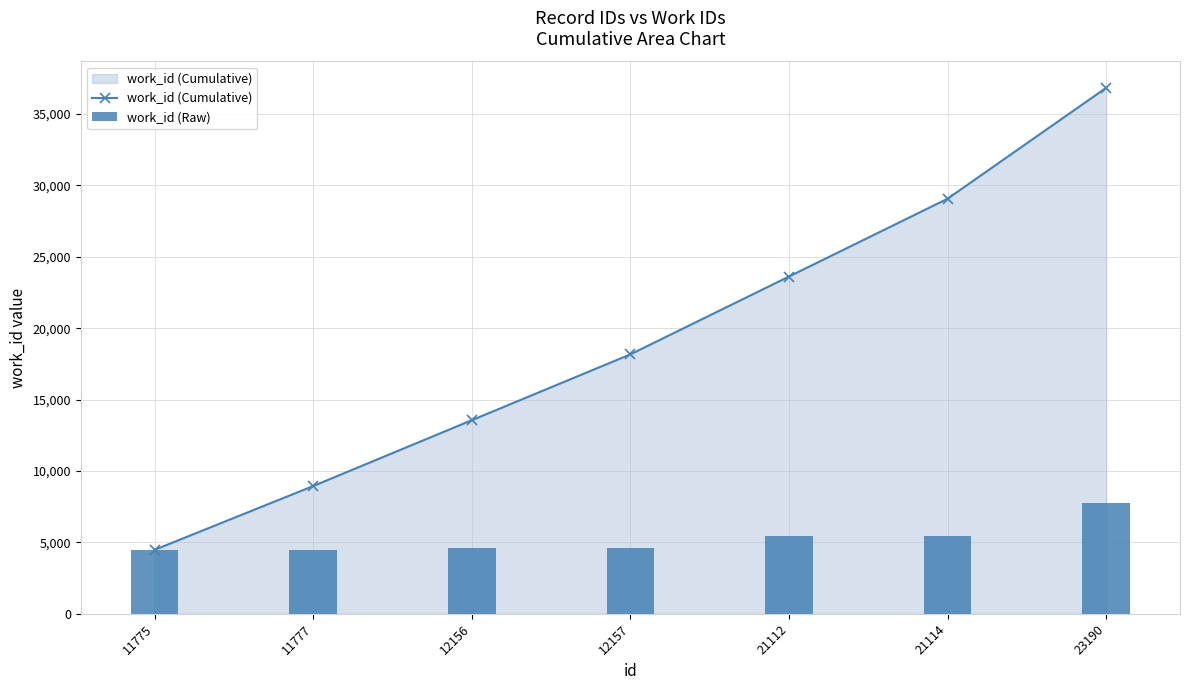

Is the value of work_id (Raw) at 12157 greater than the value of work_id (Cumulative) at 21112?

No